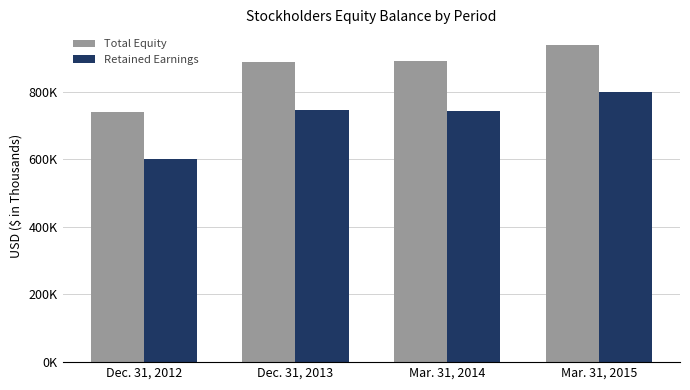

Between Mar. 31, 2014 and Mar. 31, 2015, which series saw the biggest shift?

Retained Earnings